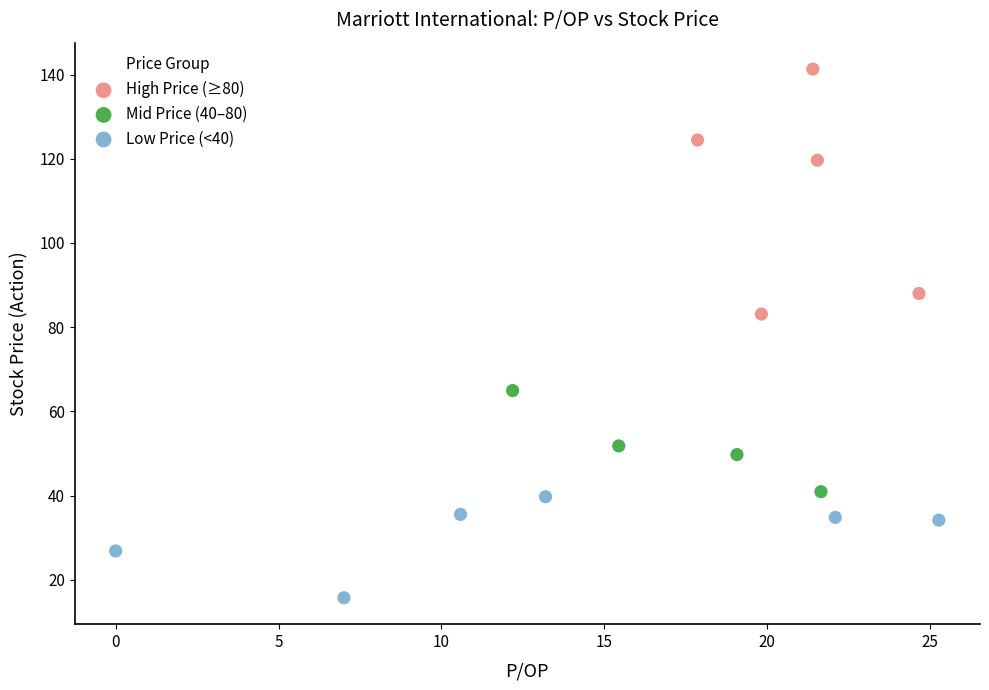

Which series contains the highest Y value?

High Price (≥80)